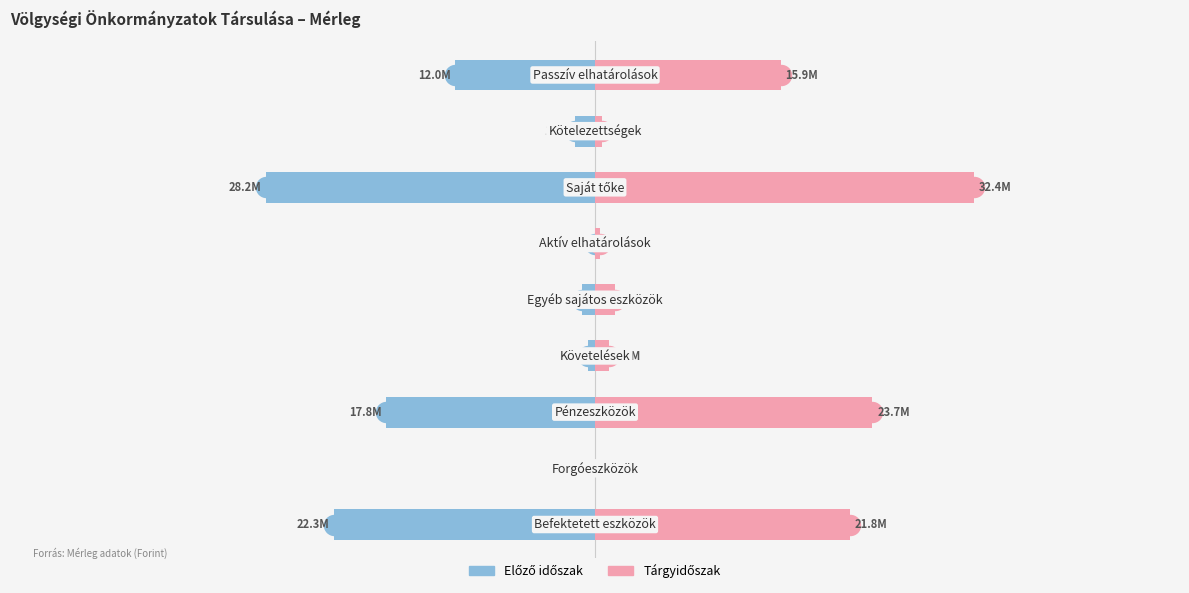

What is the value of the Előző időszak bar at the 5th from the left?

-1083428